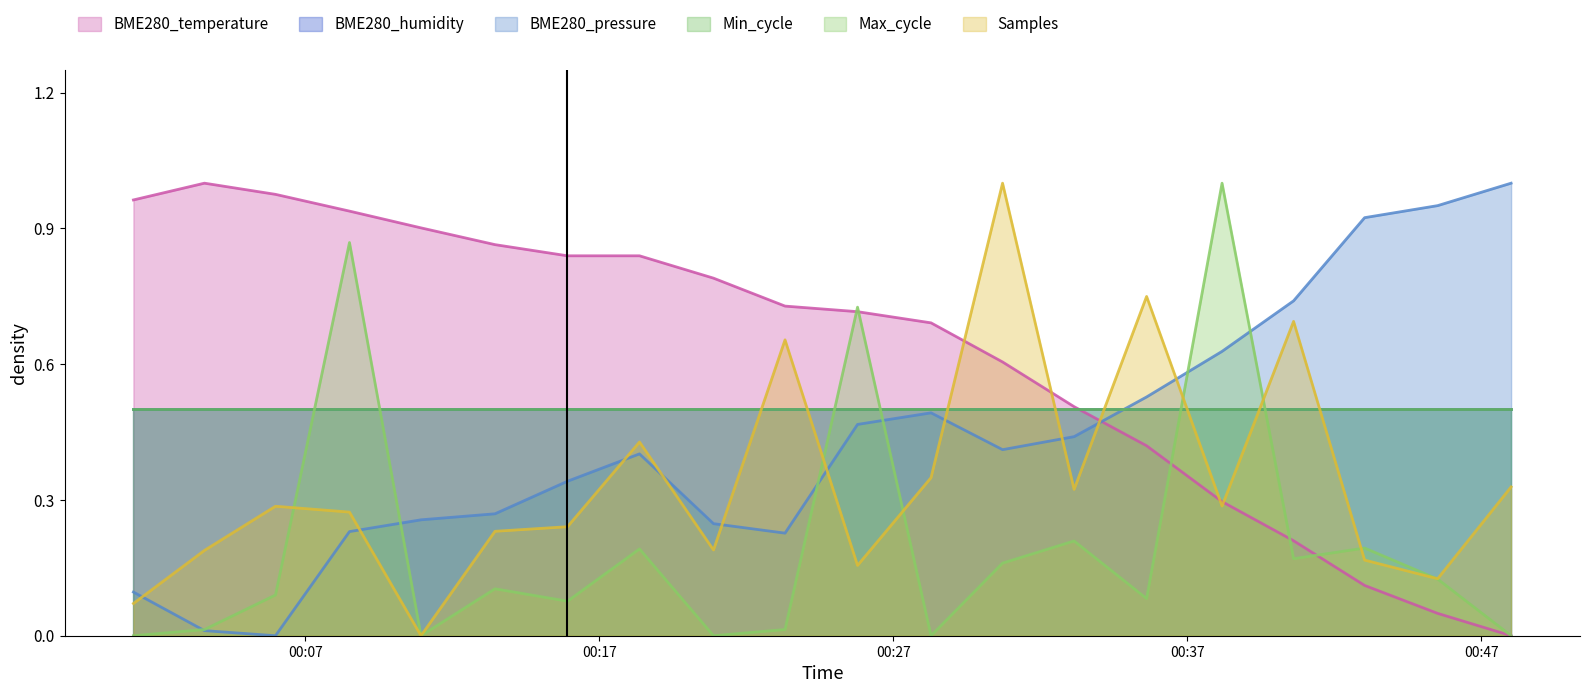

Which series has the largest total across all categories?

BME280_temperature